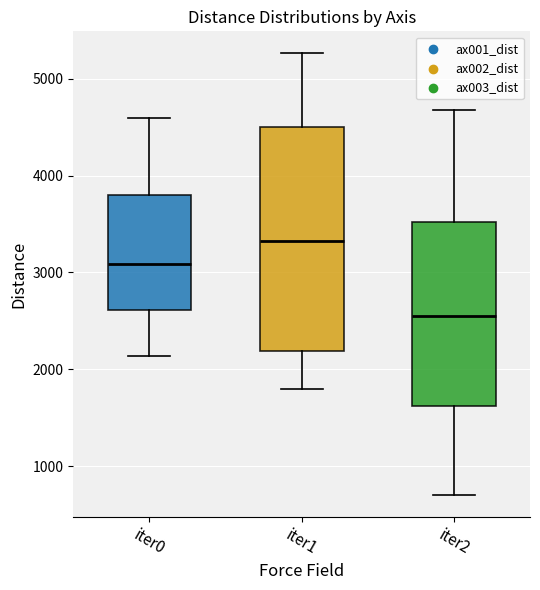

Which box is the tallest, from its lower edge to its upper edge?

iter1